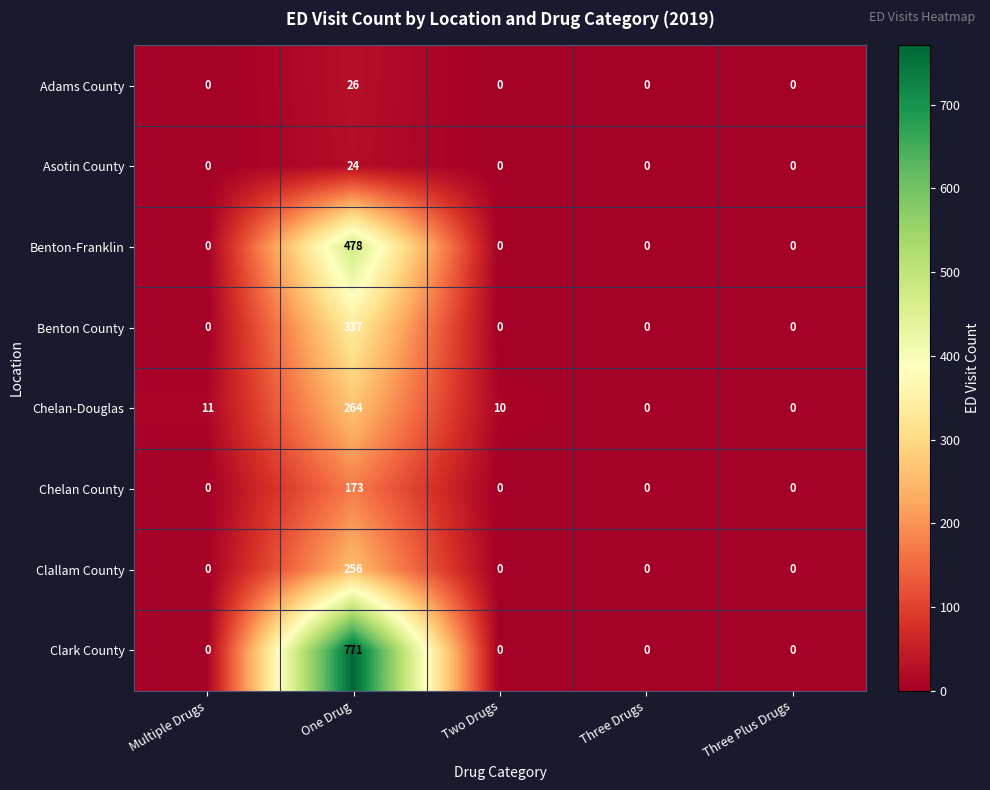

At which category is the sum across all series the highest?

One Drug